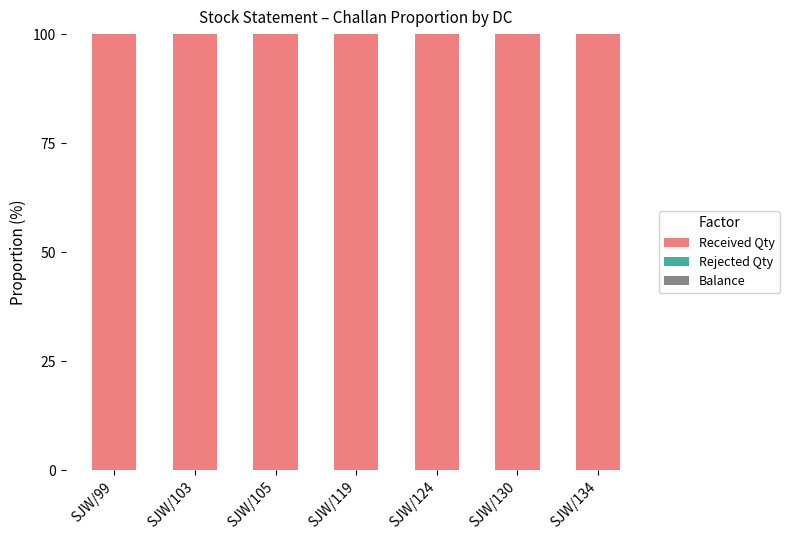

What is the total value across all series at SJW/119?

100